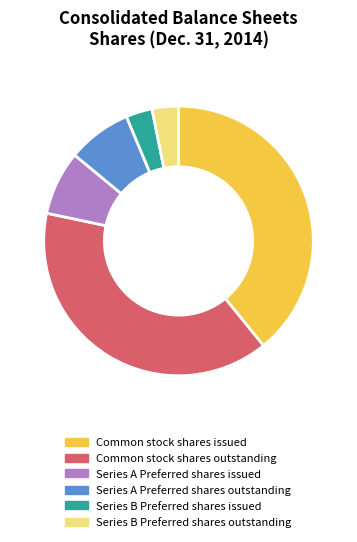

How many slices are in this pie chart?

6